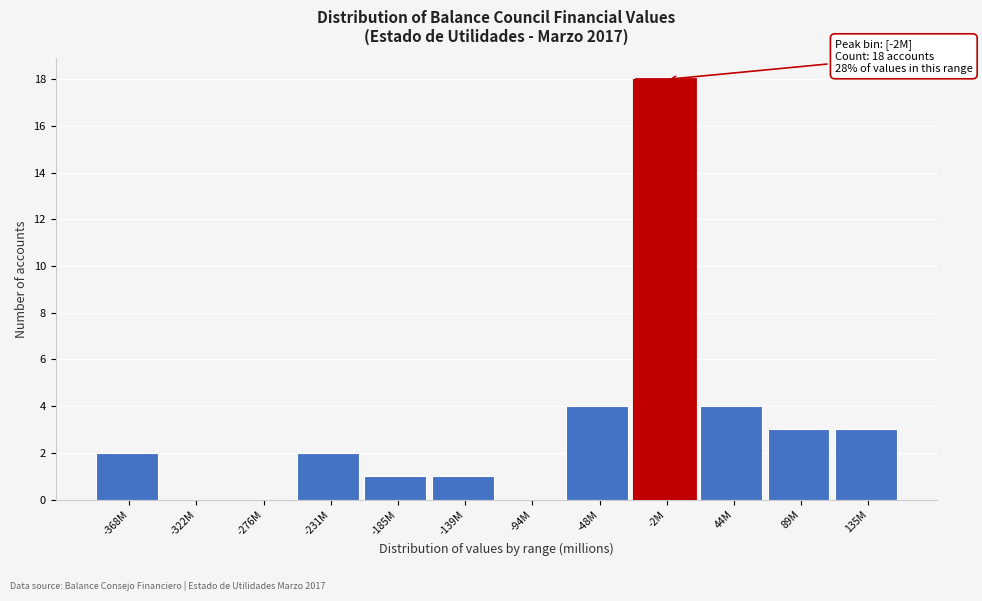

Reading left to right, list all the values displayed in this chart.

-368M=2	-322M=0	-276M=0	-231M=2	-185M=1	-139M=1	-94M=0	-48M=4	-2M=18	44M=4	89M=3	135M=3